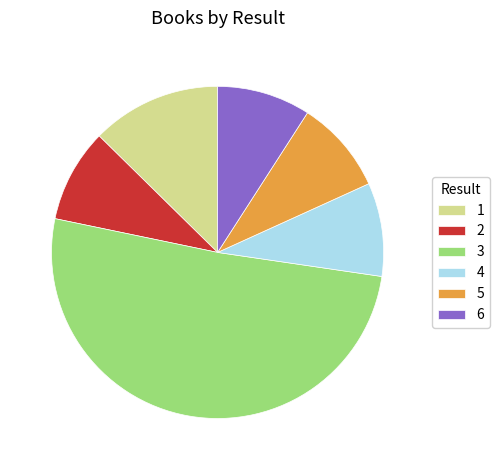

True or false: 1 accounts for 13% of the total.

True